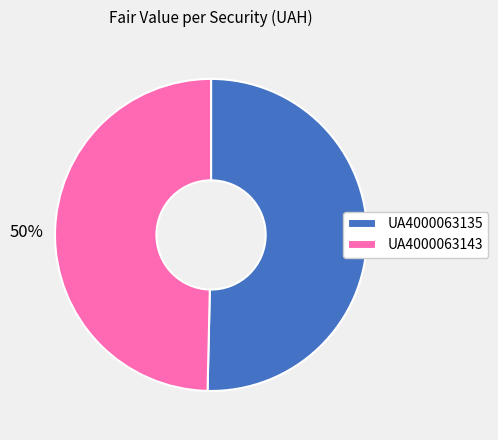

The UA4000063135 slice represents 63% of the pie. True or false?

False